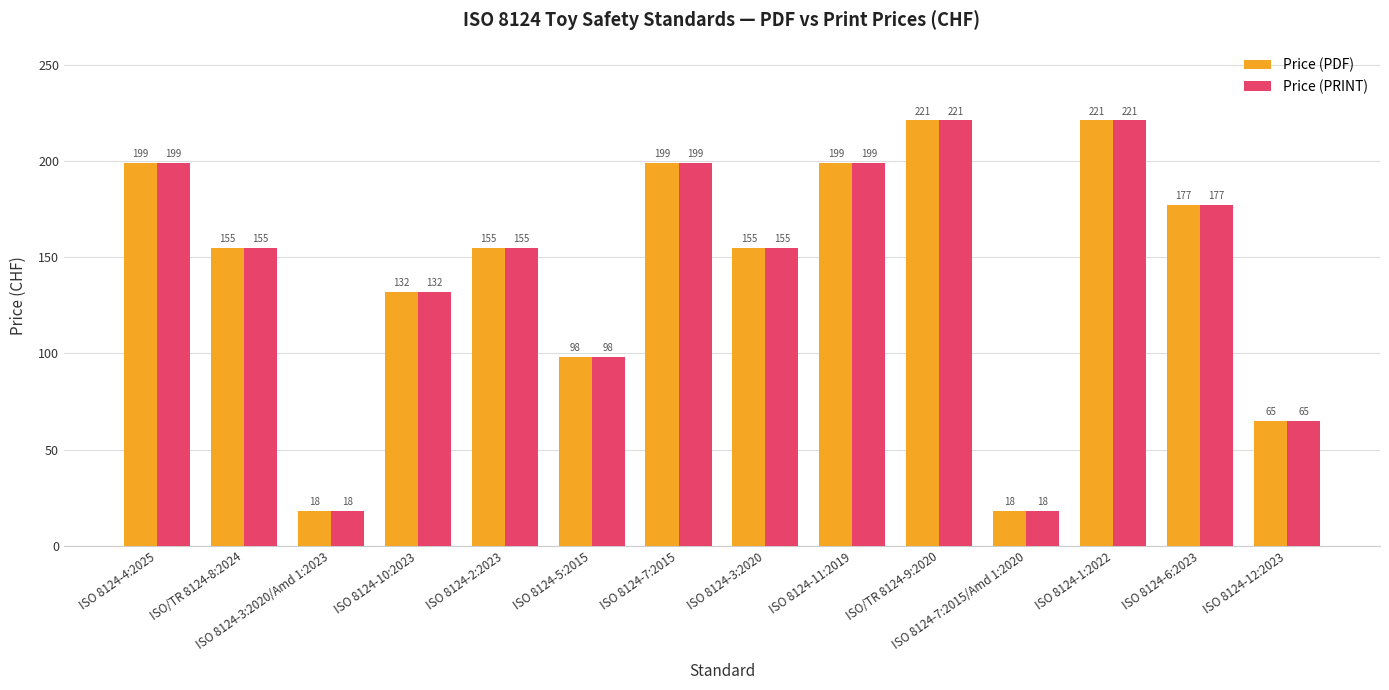

What is the lowest value of the Price (PDF) series?

18